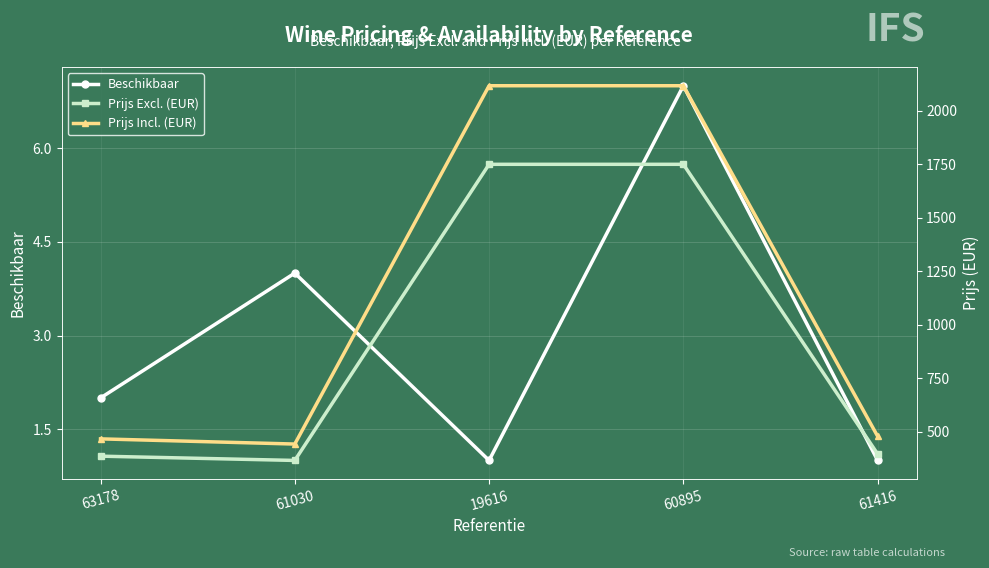

At how many categories does at least one series exceed 1487?

2